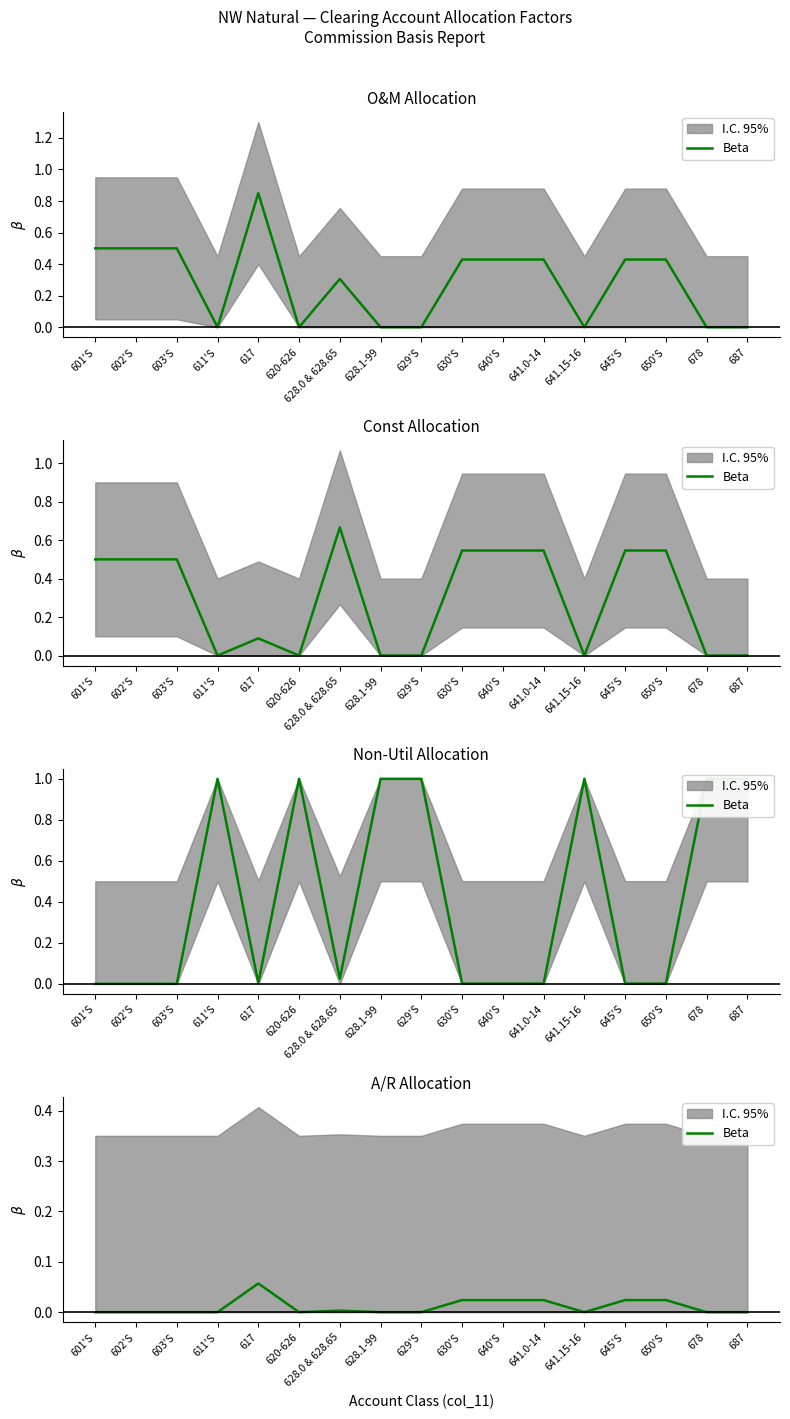

Rank the categories by value from lowest to highest.

601'S, 602'S, 603'S, 611'S, 620-626, 628.1-99, 629'S, 641.15-16, 678, 687, 628.0 & 628.65, 630'S, 640'S, 641.0-14, 645'S, 650'S, 617